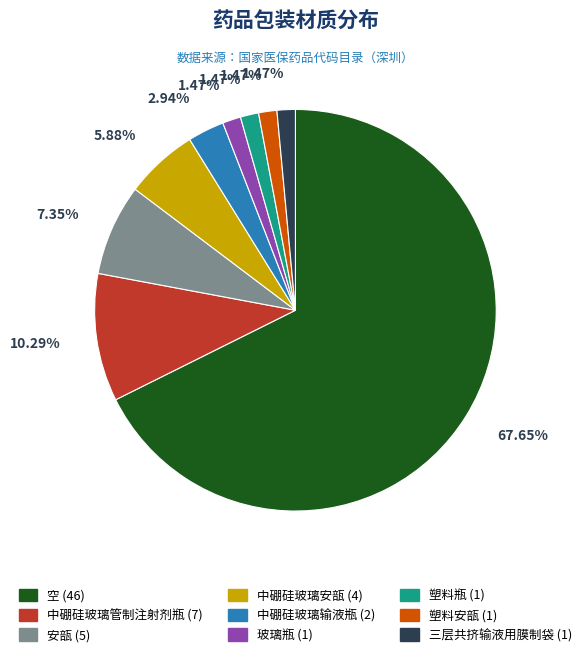

Is 塑料安瓿 (1) the majority of the pie?

No